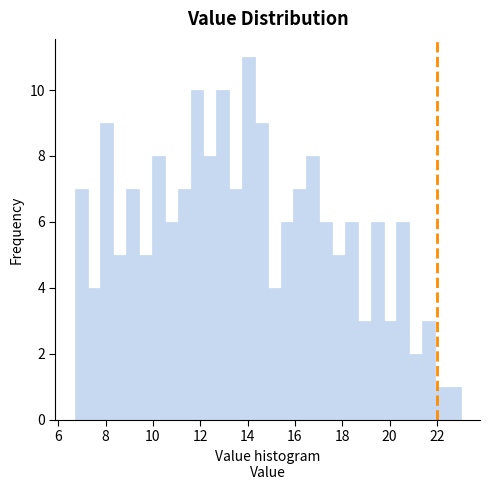

Read against the x-axis, roughly where is the centre of the tallest bar?

14.0